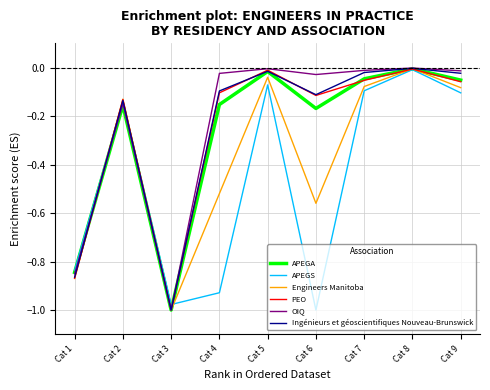

At which label is APEGA closest to 0?

Cat 8